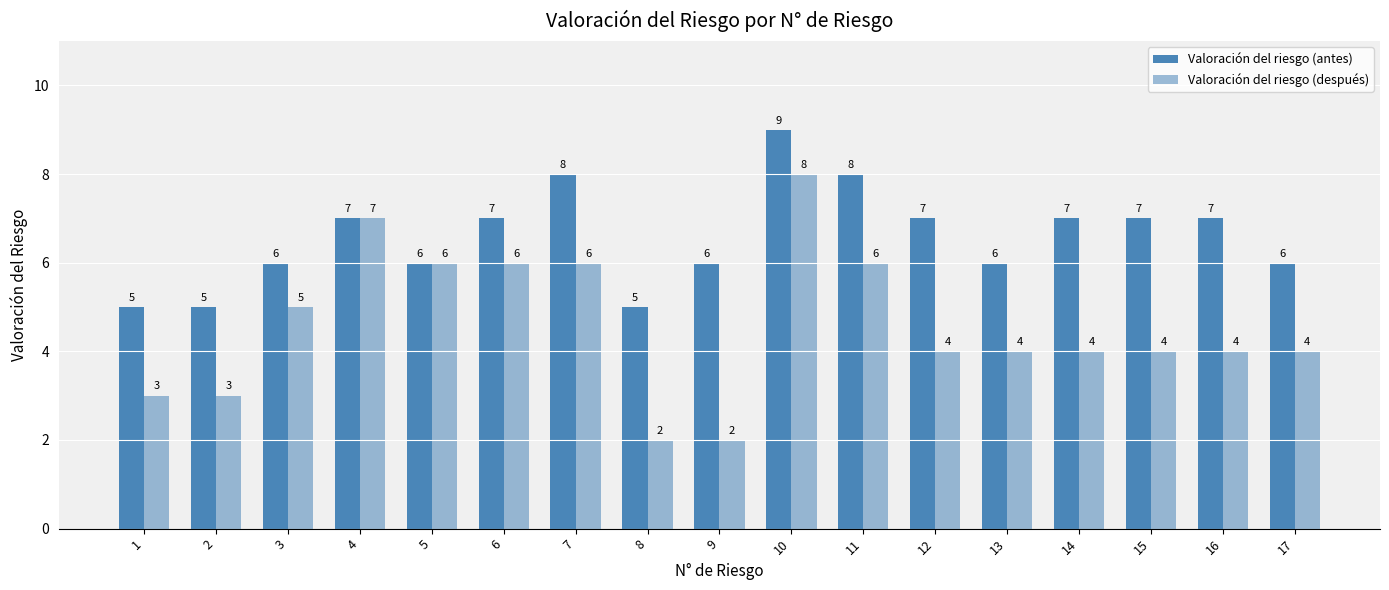

What is the value of the Valoración del riesgo (antes) bar at the 12th from the left?

7